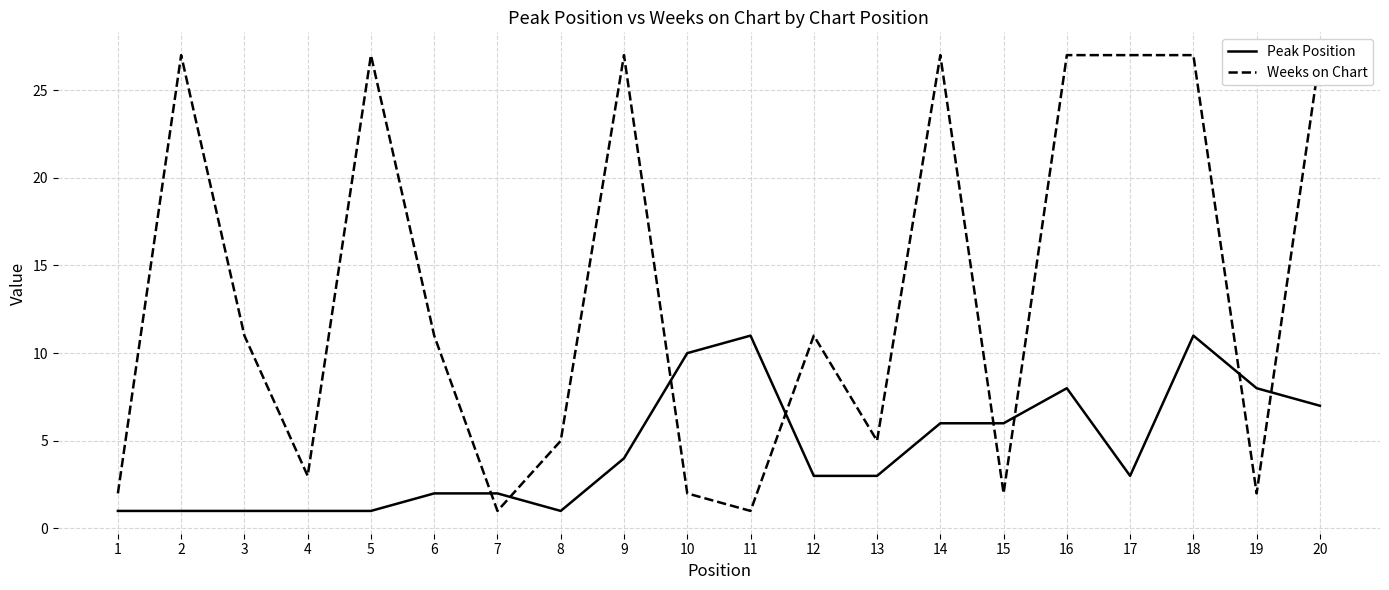

Between which two adjacent categories do Weeks on Chart and Peak Position first intersect?

6 and 7